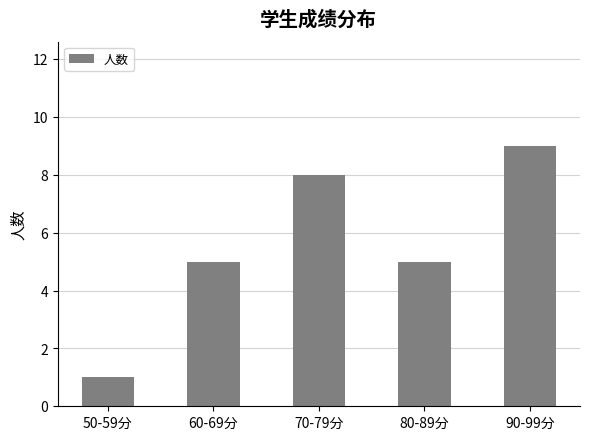

Reading left to right, extract all data points from this chart.

50-59分=1	60-69分=5	70-79分=8	80-89分=5	90-99分=9